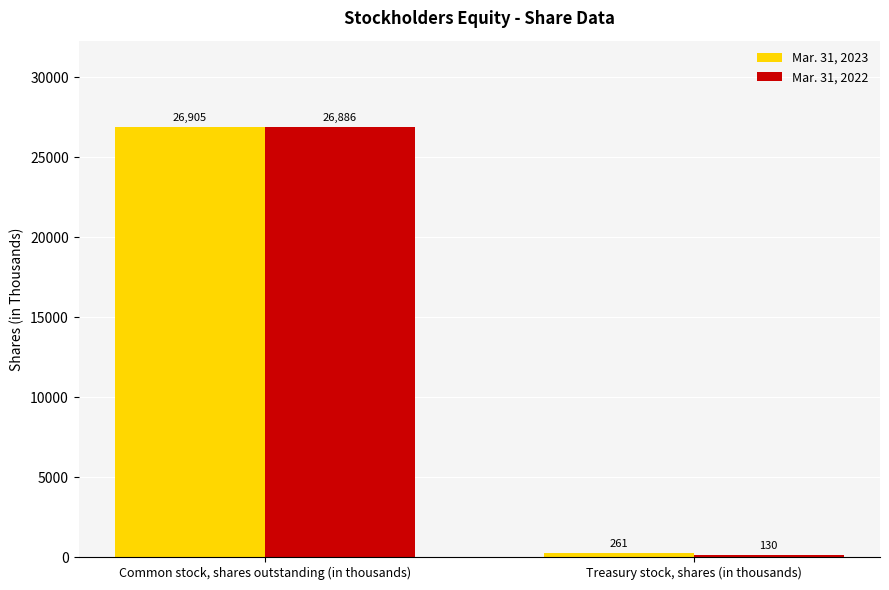

List the series in order of their overall mean, lowest first.

Mar. 31, 2022, Mar. 31, 2023